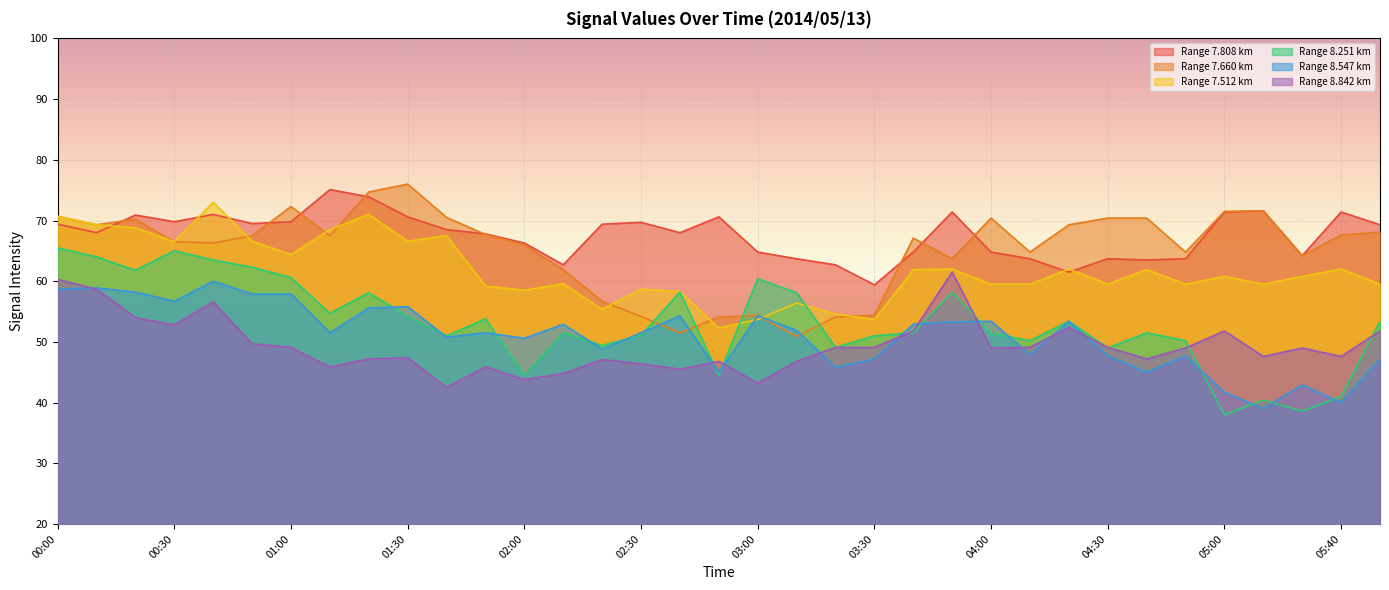

What are all the series names shown in the legend?

Range 7.808 km, Range 7.660 km, Range 7.512 km, Range 8.251 km, Range 8.547 km, Range 8.842 km